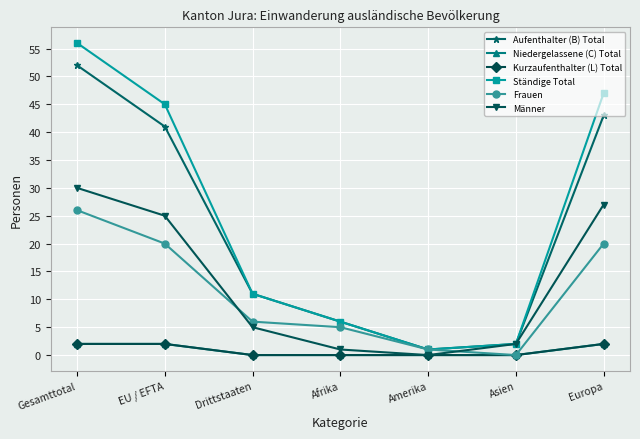

Does the chart have visible grid lines?

Yes